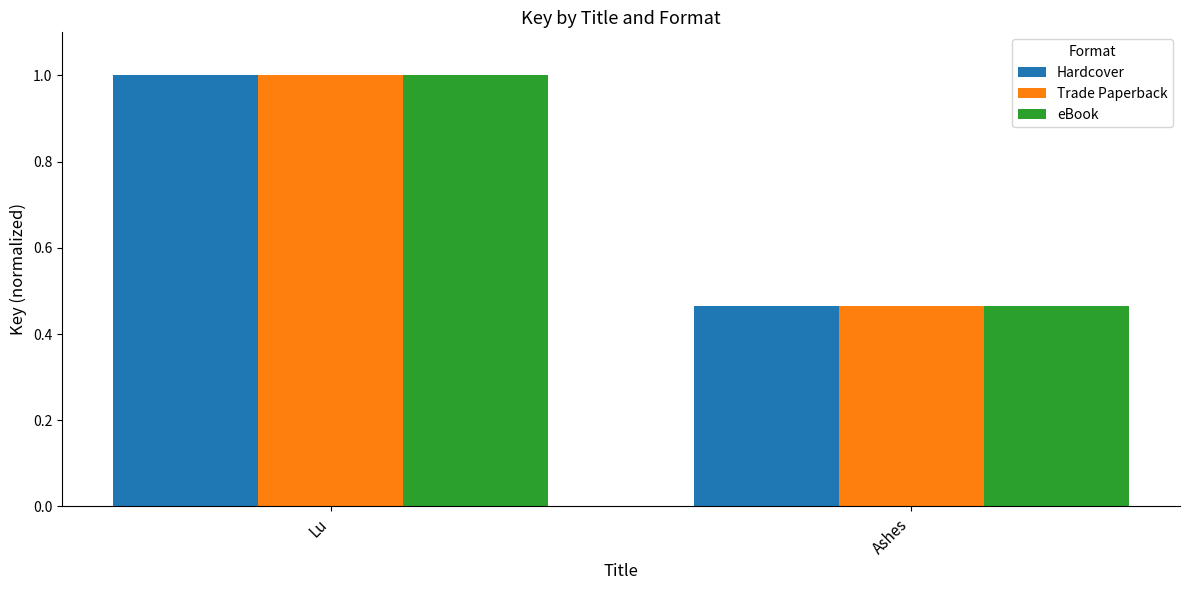

True or false: eBook has a value of 0.8 at Ashes.

False